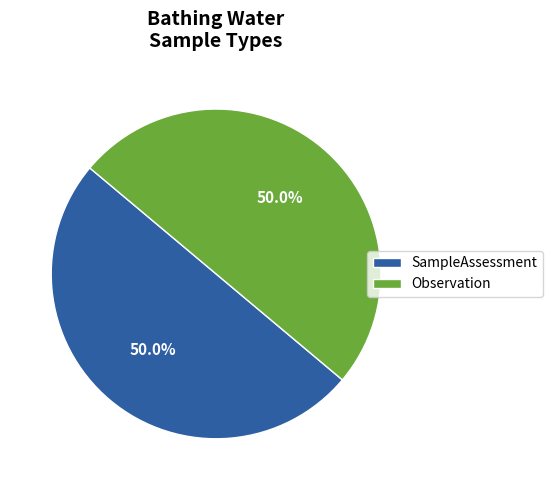

True or false: SampleAssessment accounts for 99% of the total.

False